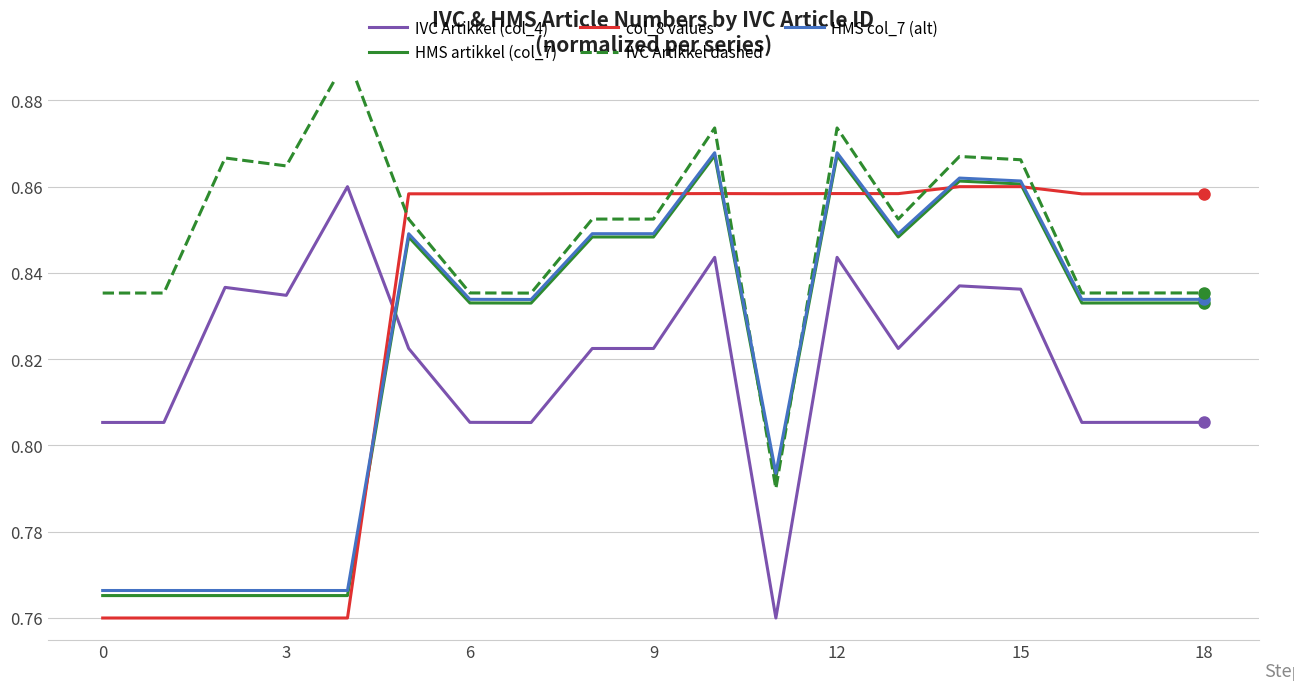

What is the maximum value for HMS artikkel (col_7)?

0.9